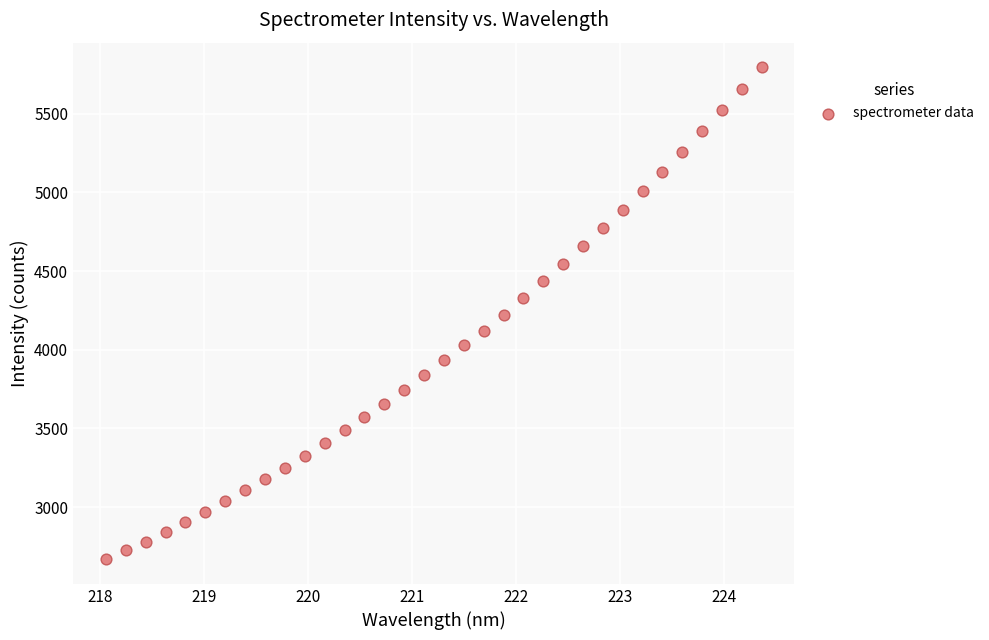

What is the range of X values (max minus min)?

6.3